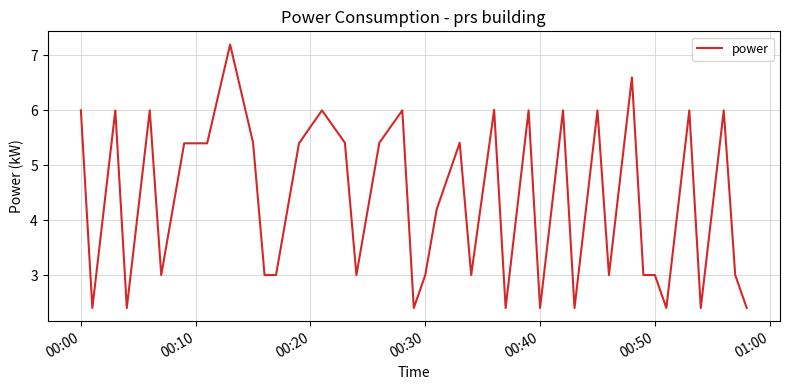

What is the difference between the second highest and minimum values?

4.2